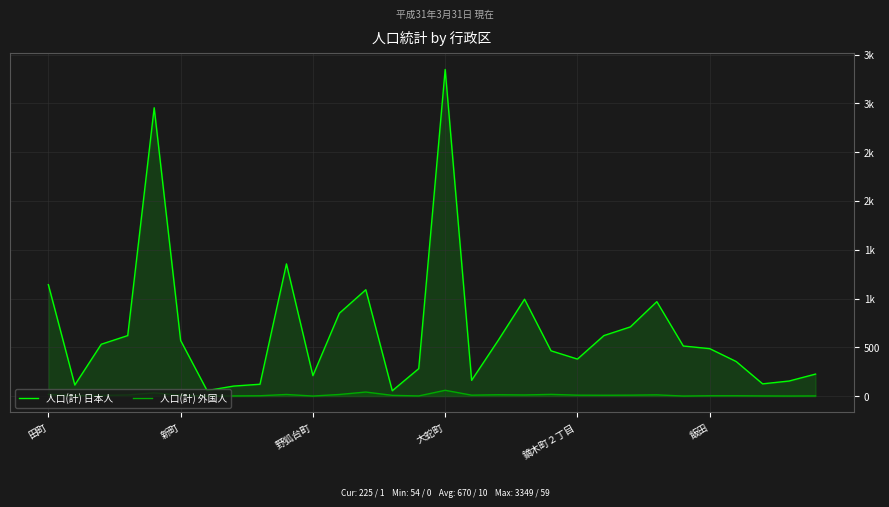

How many lines are shown in the chart?

2